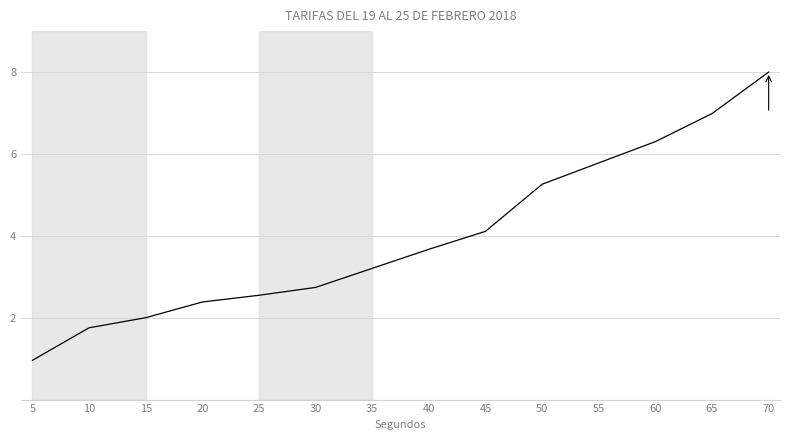

Where does the data first go above 3?

35